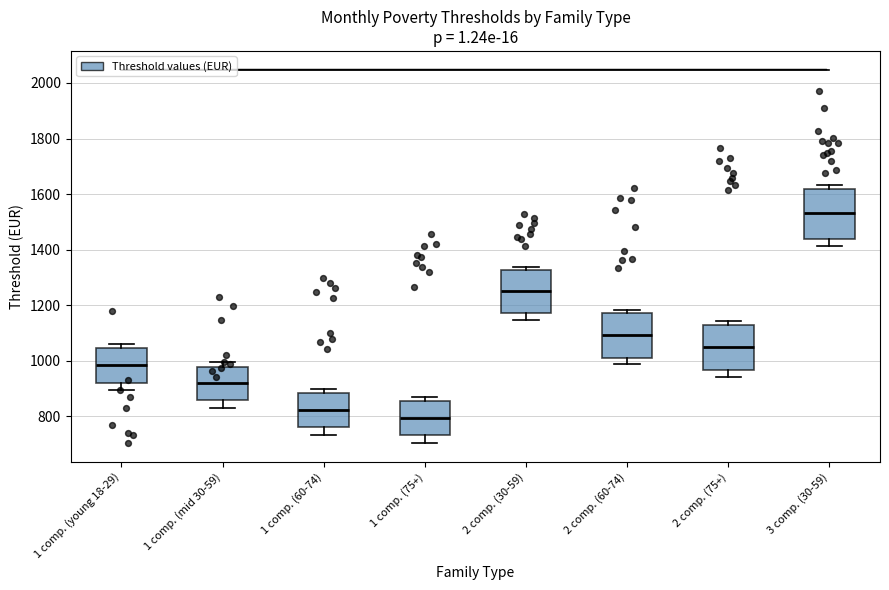

Which box's median line is the highest?

3 comp. (30-59)